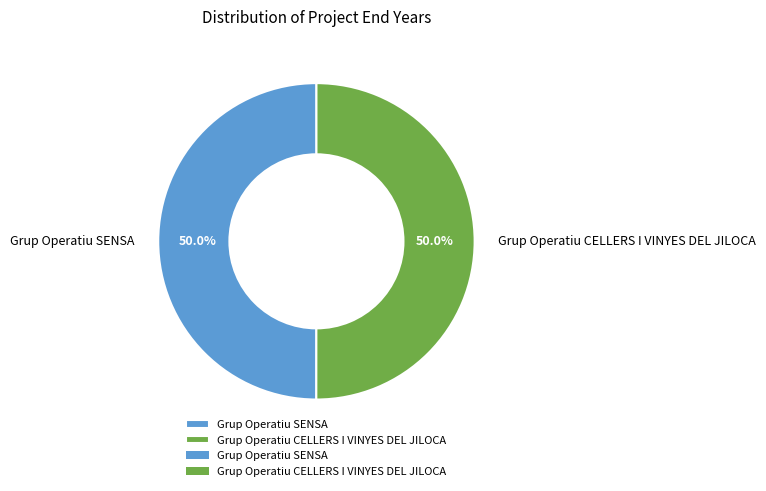

Is it true that Grup Operatiu SENSA is 50% of the pie?

True